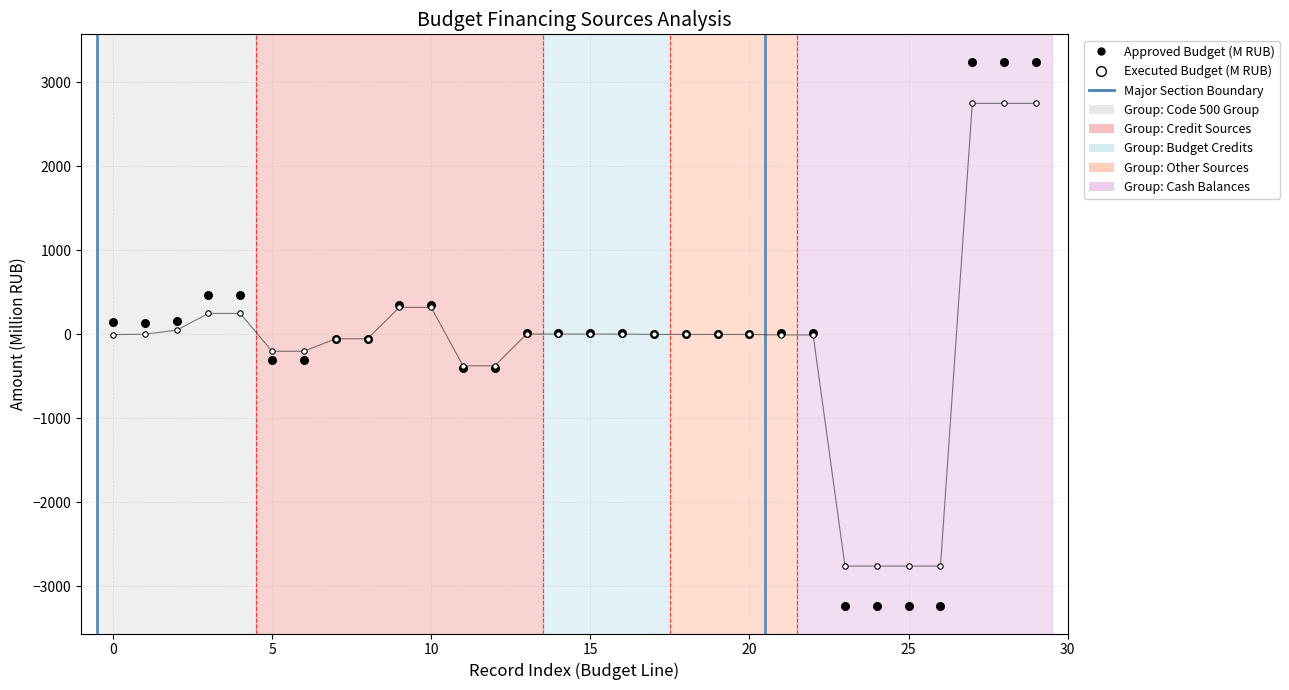

Which series contains the highest Y value?

Approved Budget (M RUB)